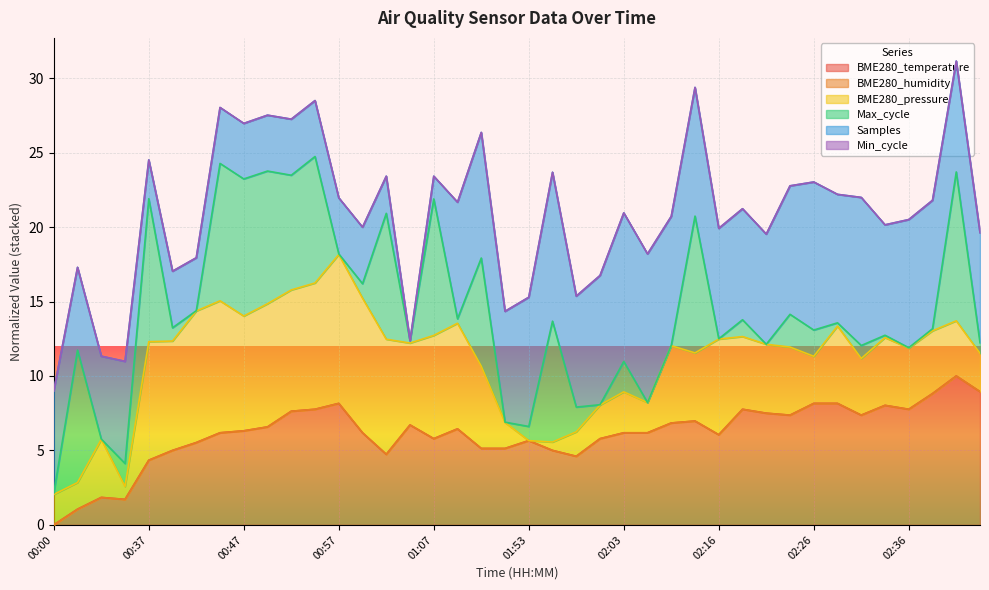

True or false: the data has more than 0 interior local peaks.

True